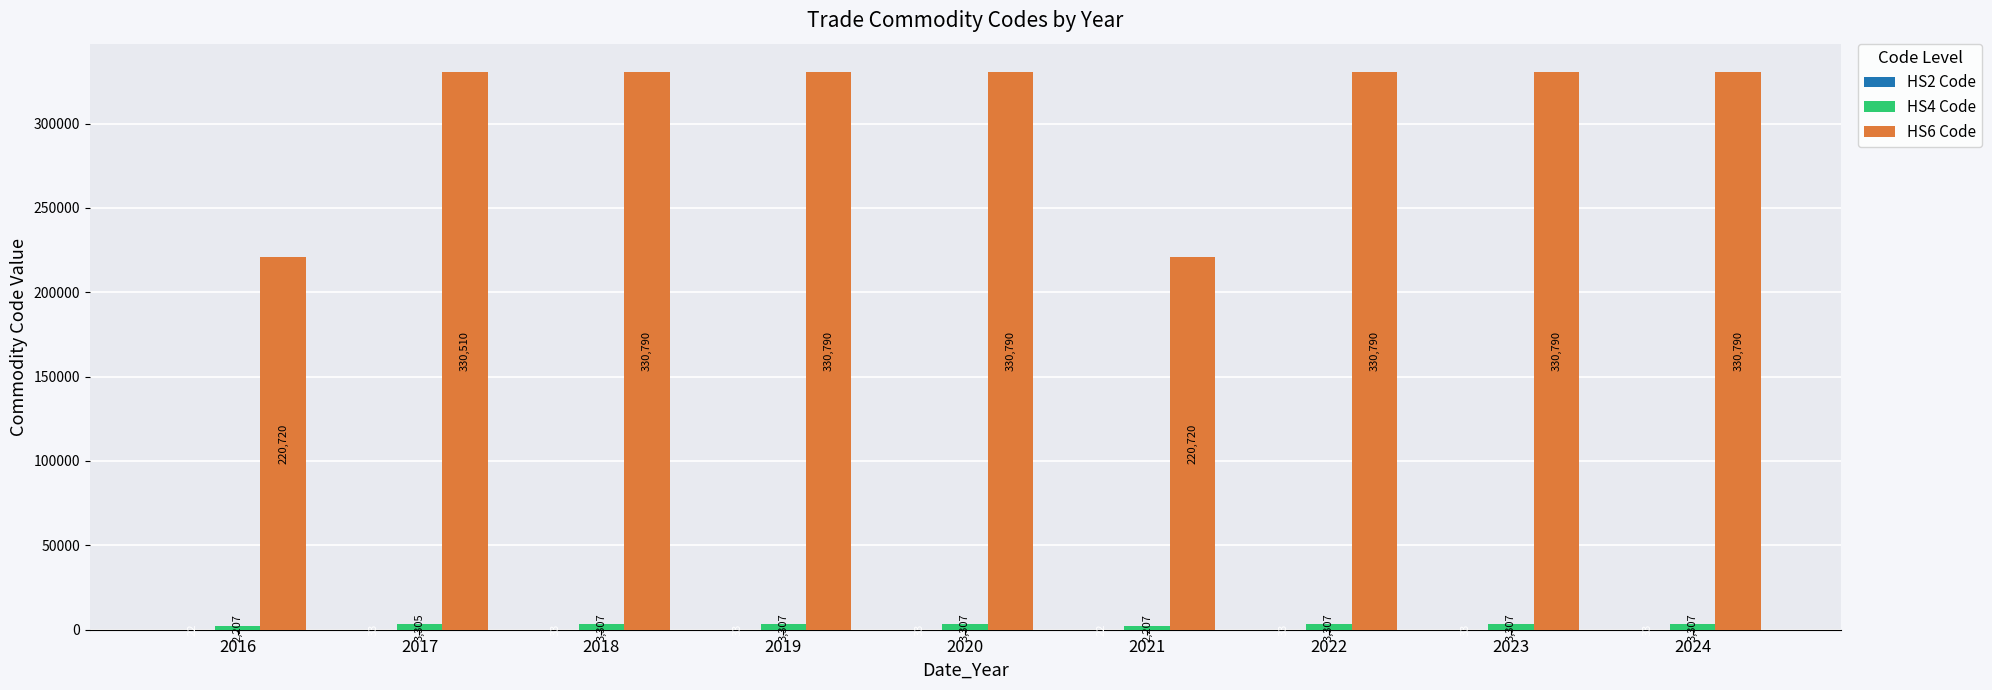

What is the highest value of the HS6 Code series?

330790